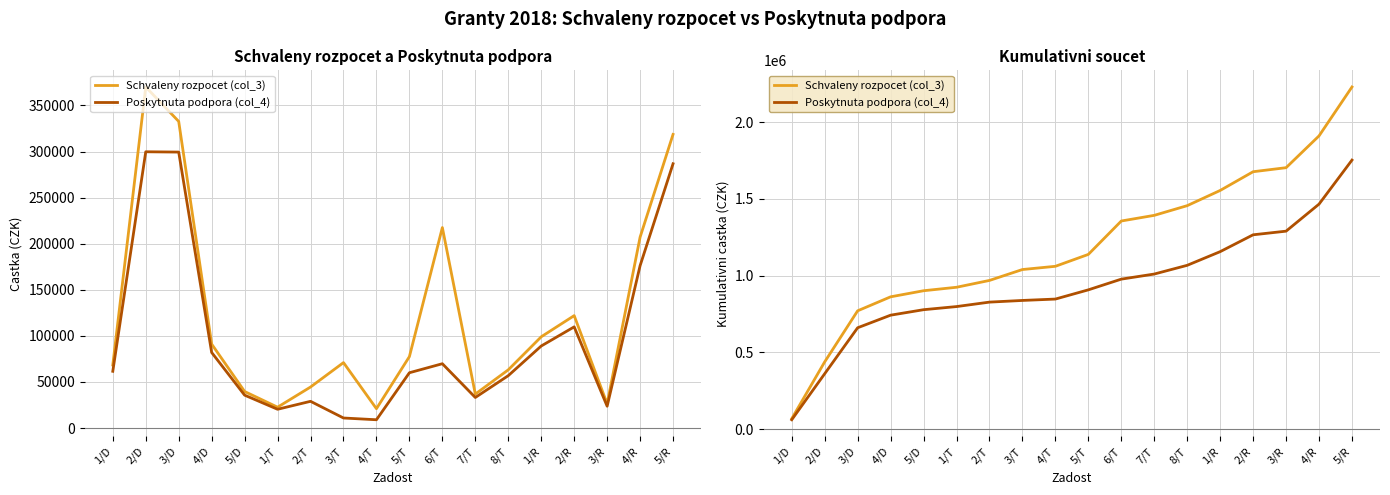

What is the label of the 2nd point from the left?

2/D